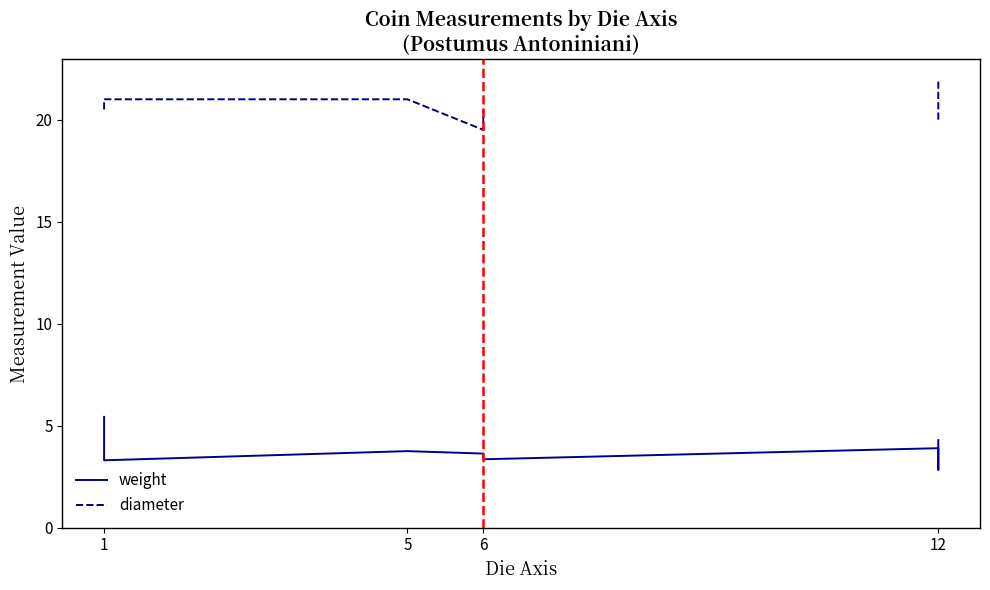

At which label does weight reach its peak?

1